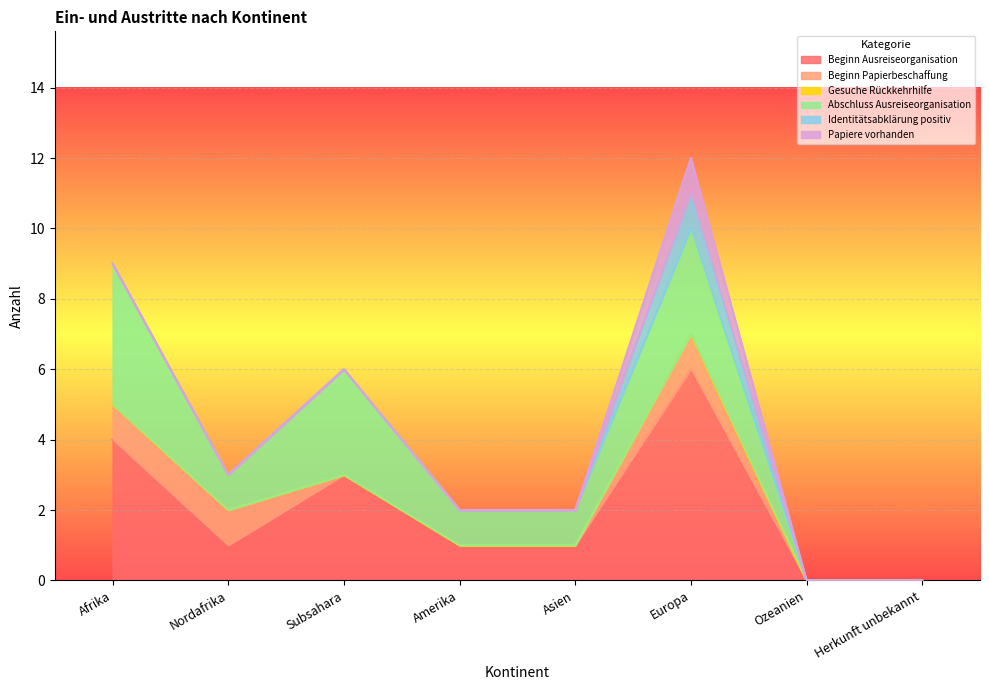

Is the value of Beginn Ausreiseorganisation at Ozeanien greater than the value of Identitätsabklärung positiv at Amerika?

No